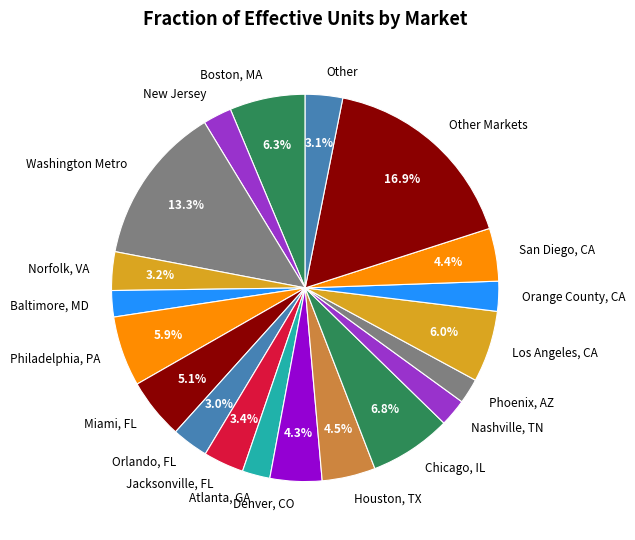

What is the ratio of the value at Atlanta, GA to the value at Philadelphia, PA?

0.4